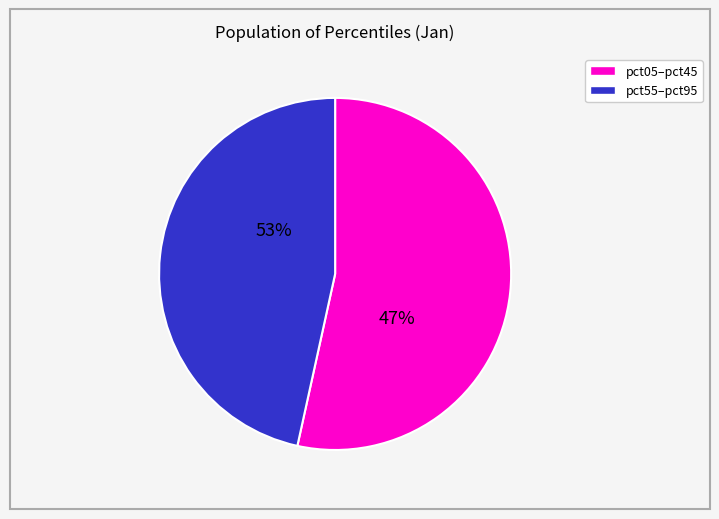

The pct55 slice represents 17% of the pie. True or false?

False